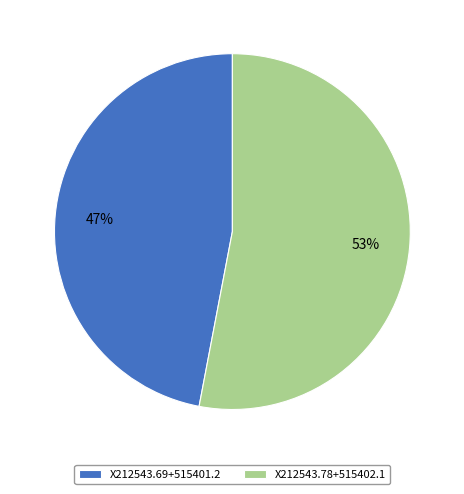

How many segments does this pie chart have?

2